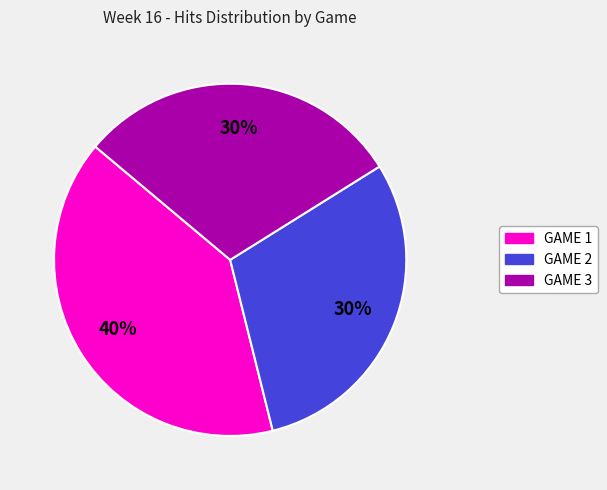

Which category has the biggest portion of the pie?

GAME 1